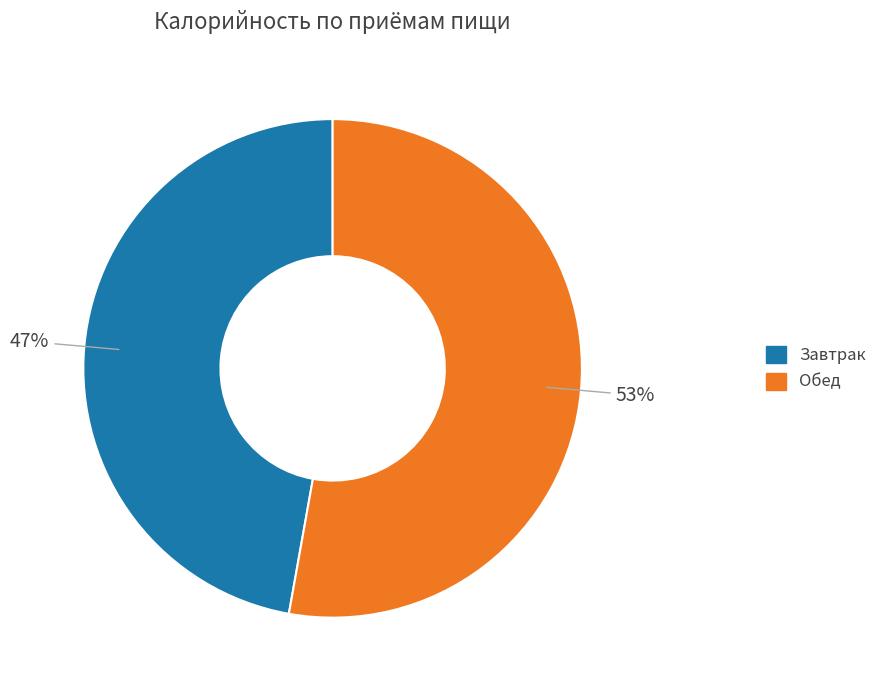

To the nearest percent, what is the difference between the Завтрак and Обед slice percentages?

6%